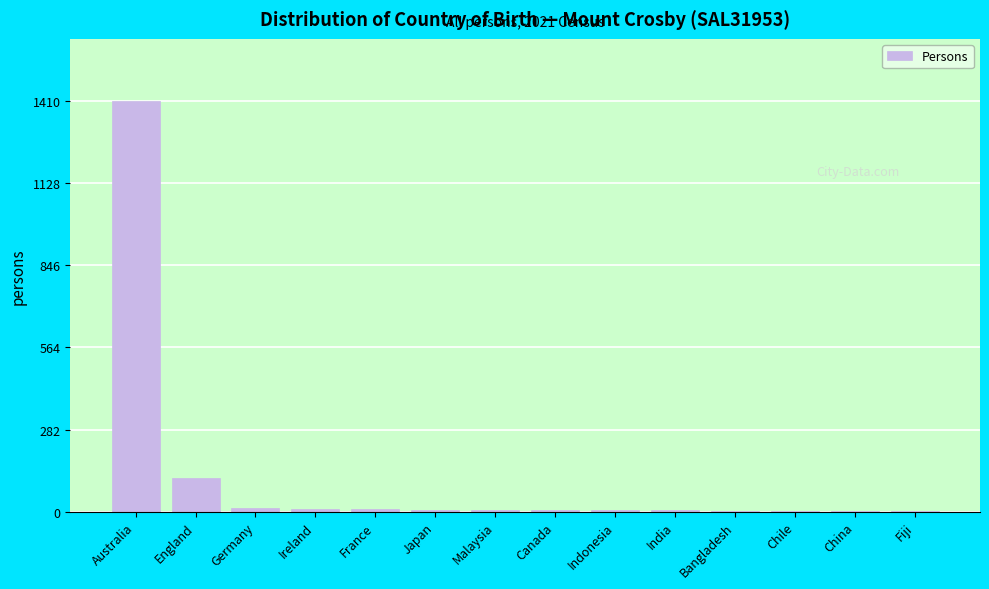

The value at England is 117. True or false?

True